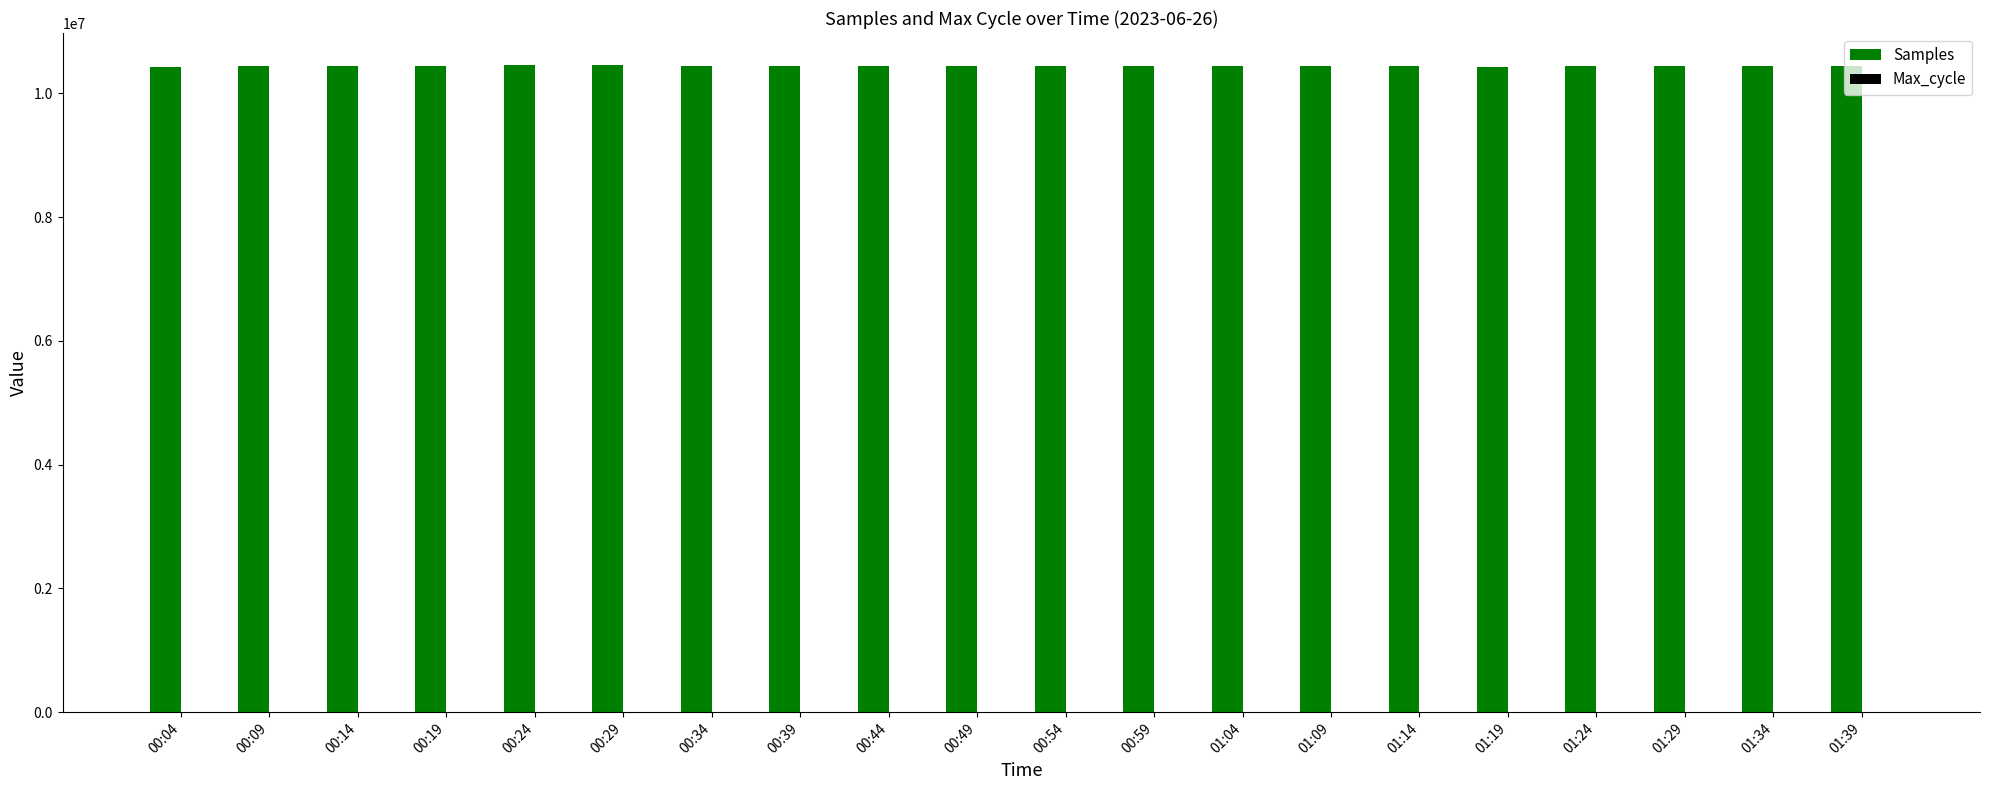

Which series has the largest total across all categories?

Samples